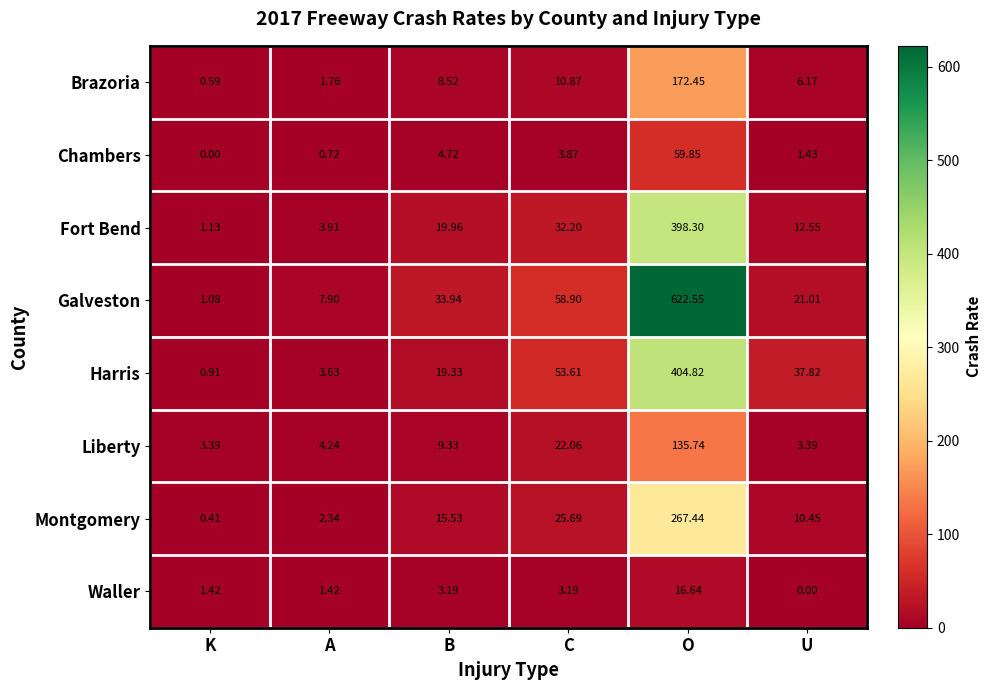

Where is Fort Bend nearest to the value 199?

C